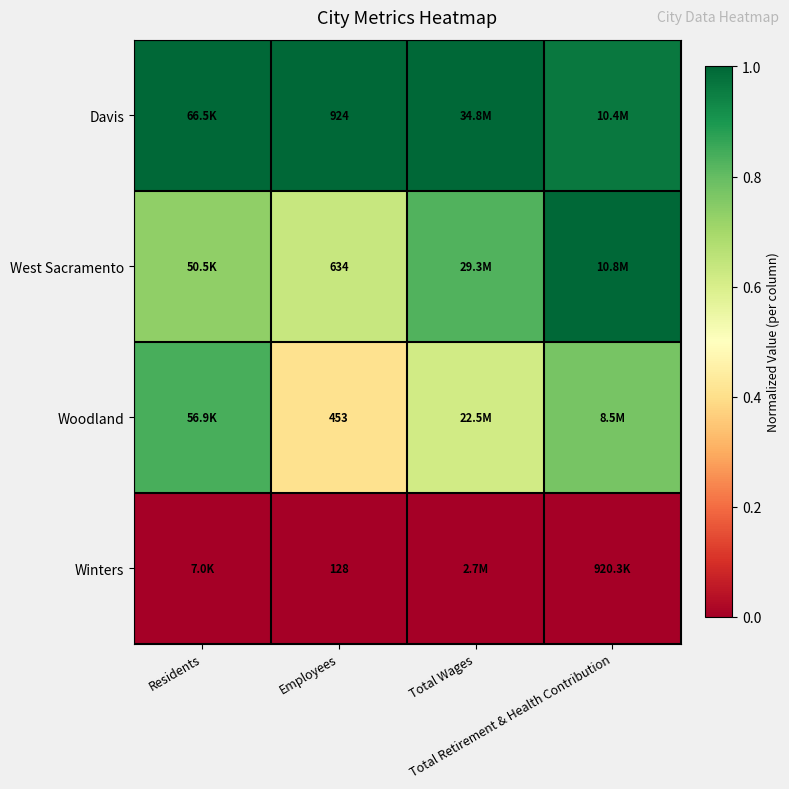

The Woodland series shows 0.4 at Employees. True or false?

True